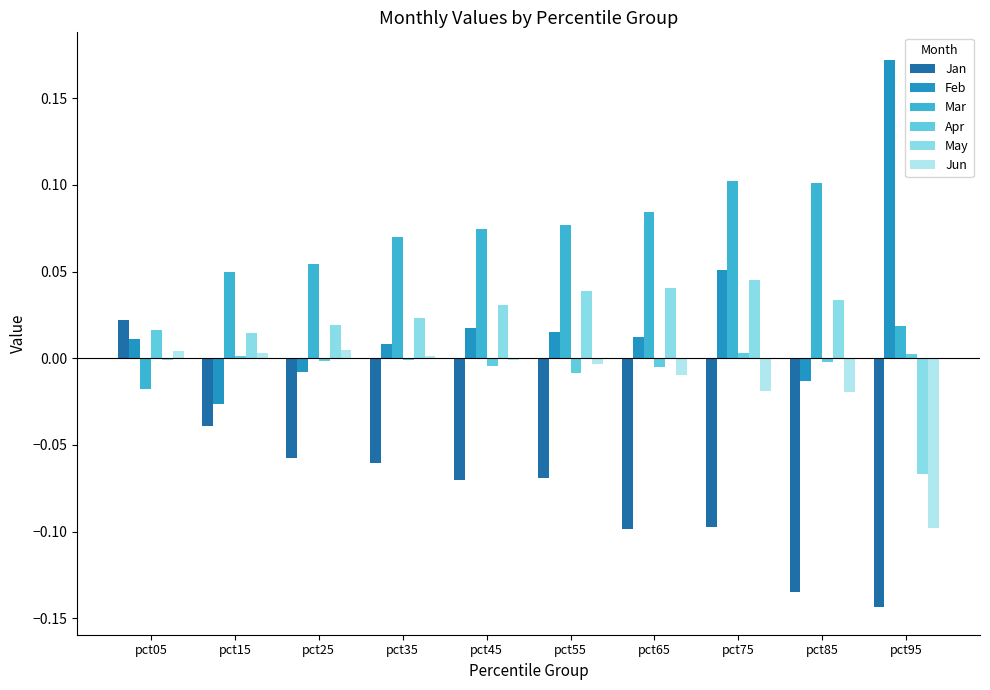

Which category has the highest value across all series?

pct95